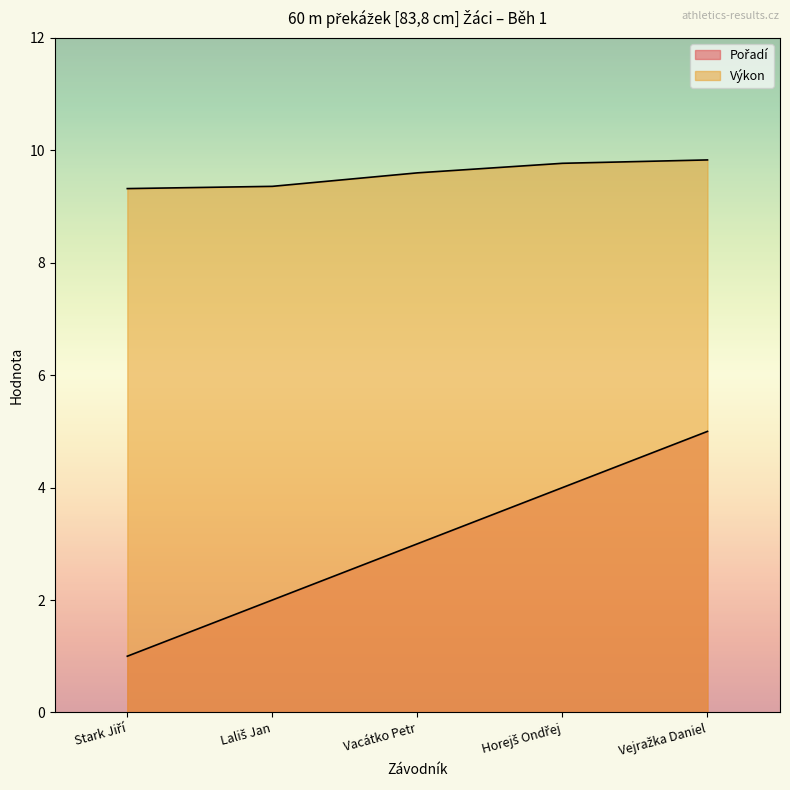

What is the label of the 2nd point from the left?

Lališ Jan